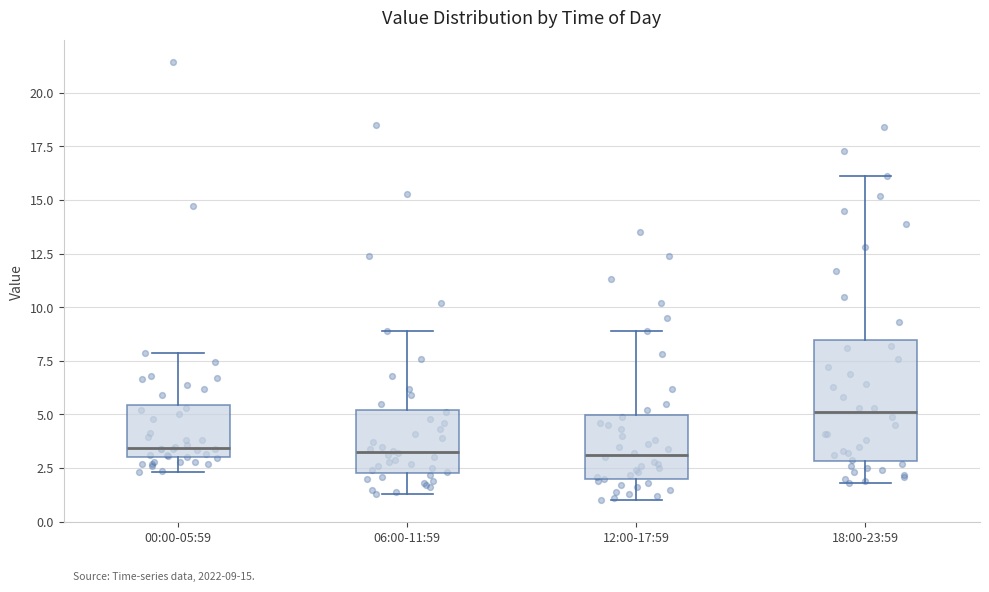

Comparing the boxes themselves (not the whiskers), which one is the tallest?

18:00-23:59